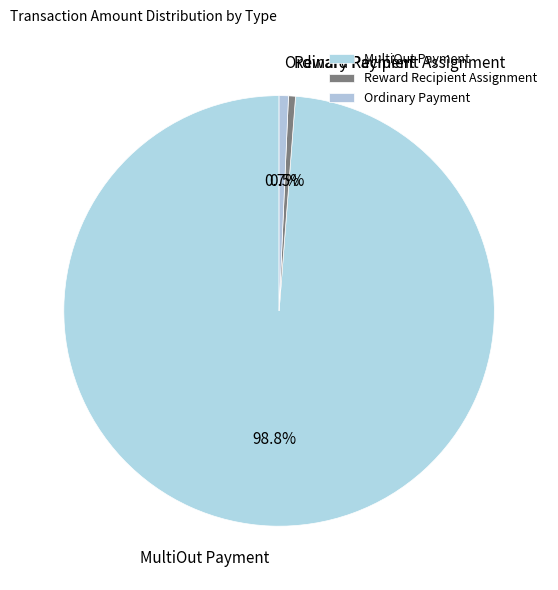

Which category has the biggest portion of the pie?

MultiOut Payment